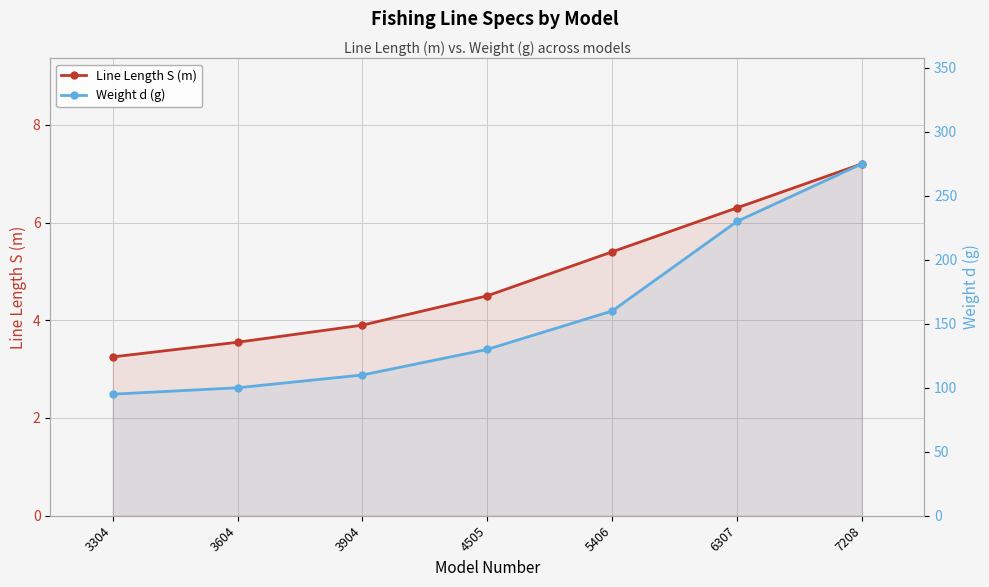

At 3604, list the series in order from largest to smallest.

Weight d (g), Line Length S (m)